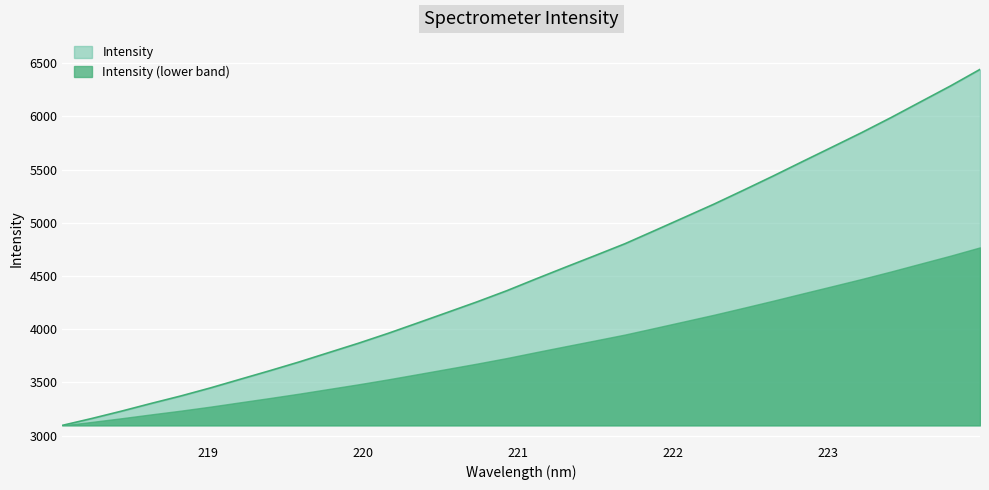

What is the maximum value shown in the chart?

6440.9